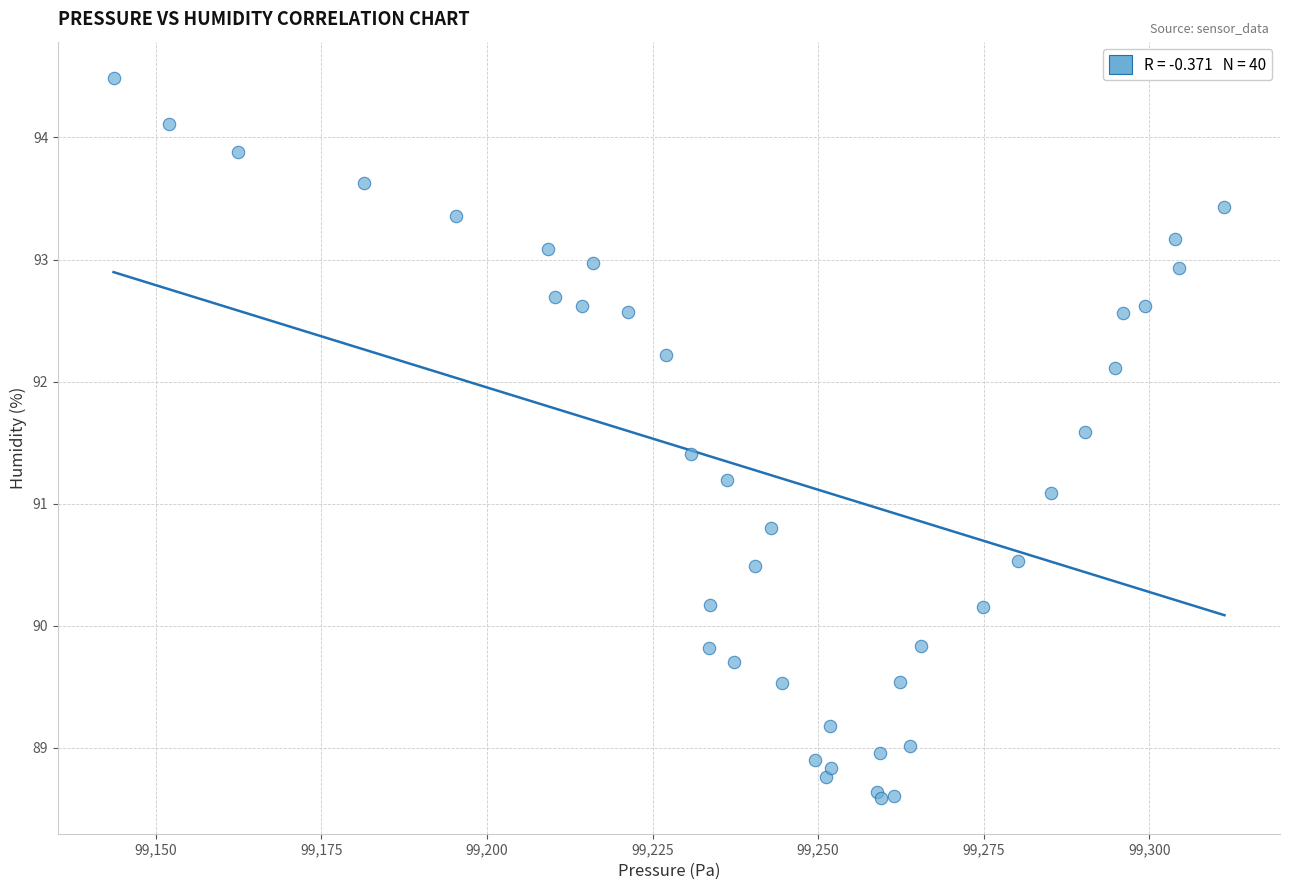

What Y value in the scatter plot is closest to 91?

91.1